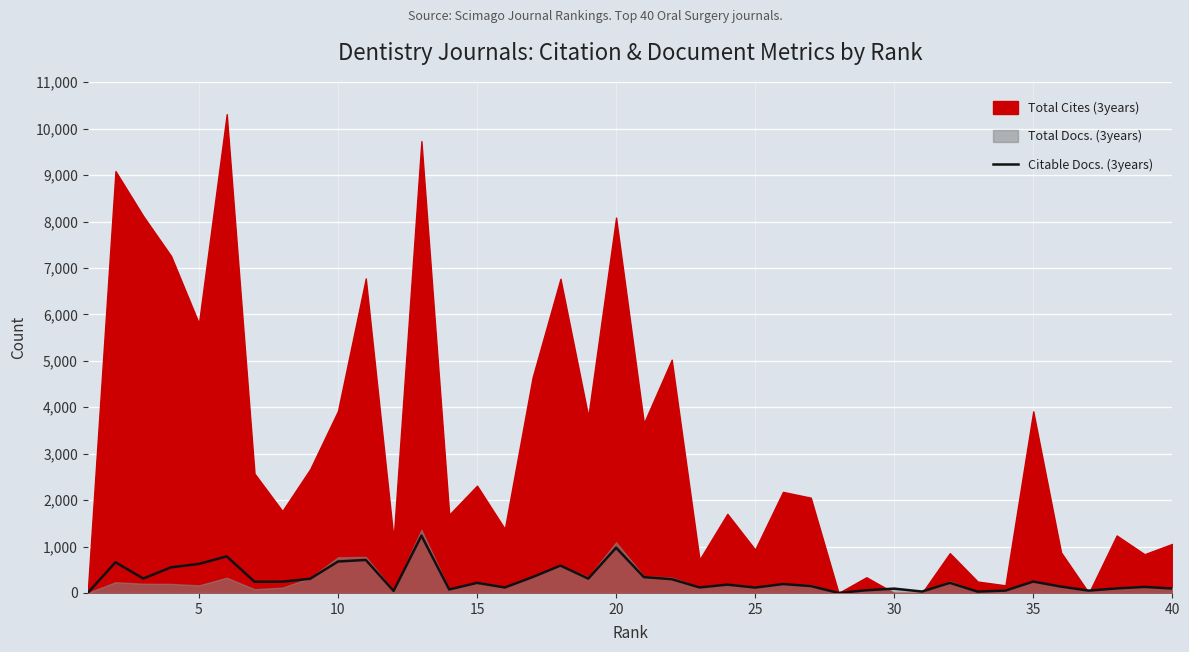

Reading right to left, extract all data points from this chart.

96	130	98	50	136	245	51	28	218	30	93	58	0	149	191	116	179	119	297	341	974	309	589	342	118	217	75	1234	44	711	677	306	243	241	788	625	552	310	661	0